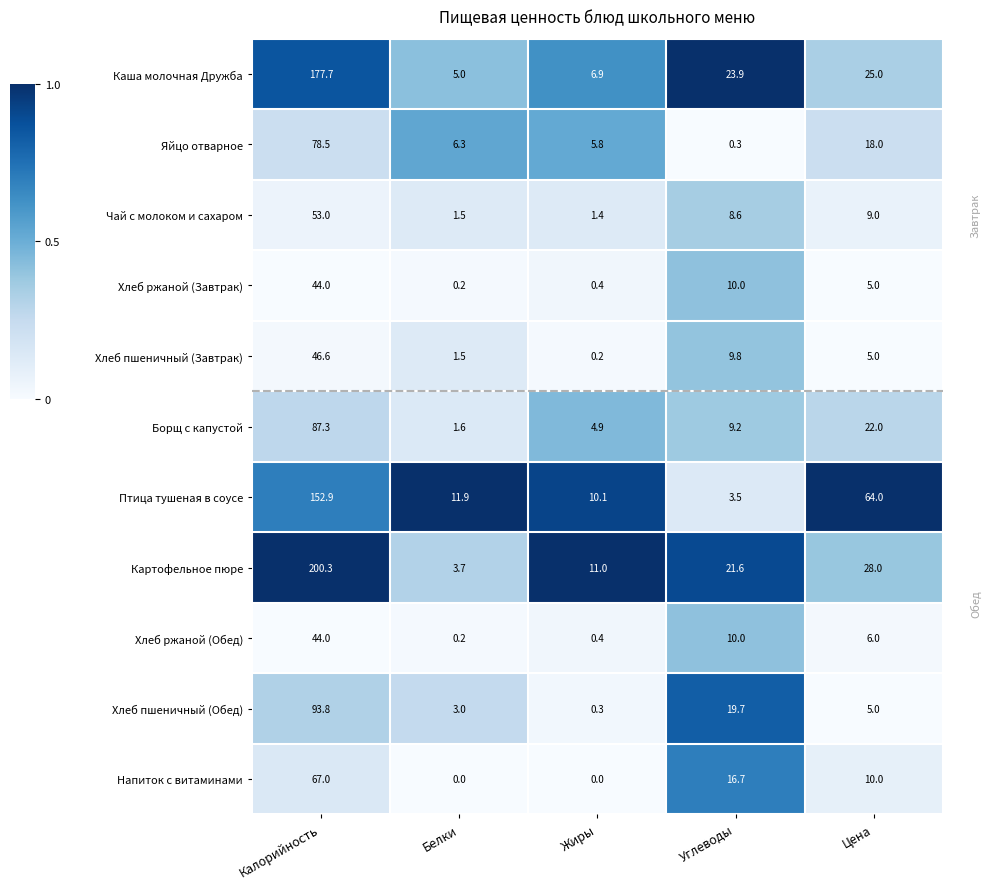

At which label is Хлеб пшеничный (Завтрак) closest to 23?

Углеводы